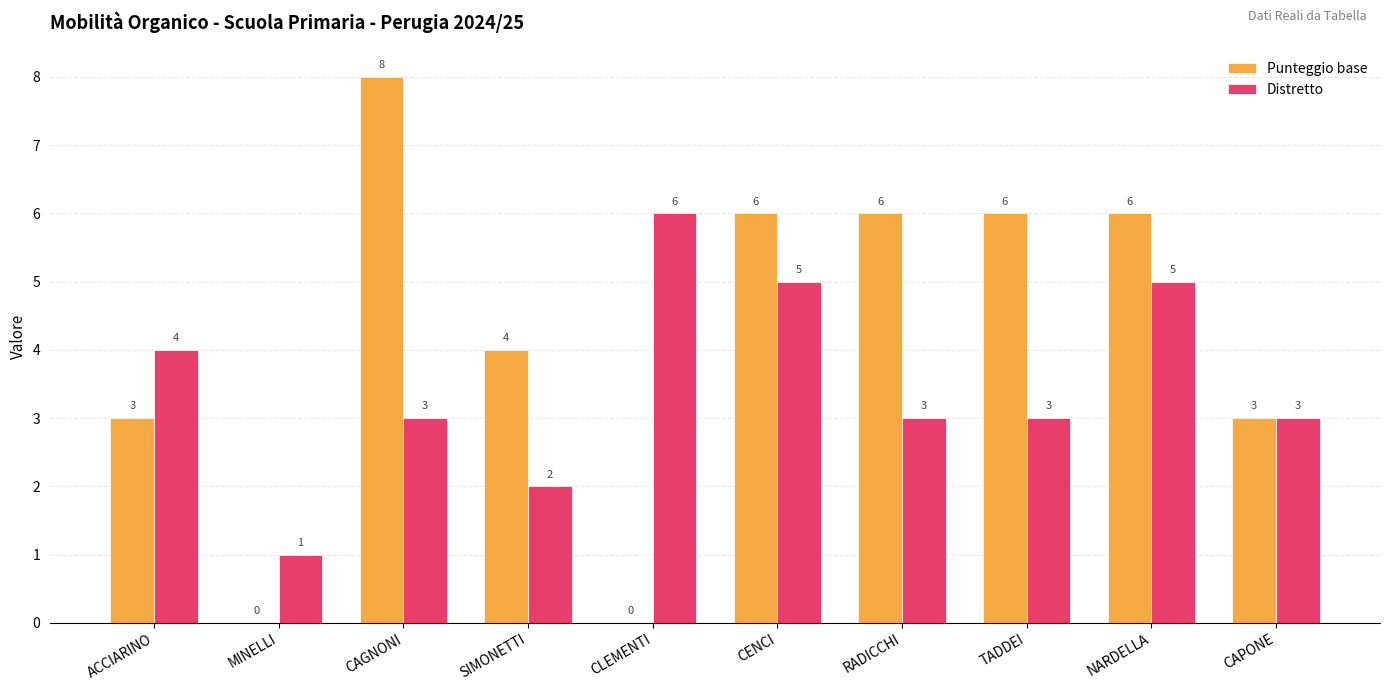

Which series changed the most between CENCI and RADICCHI?

Distretto